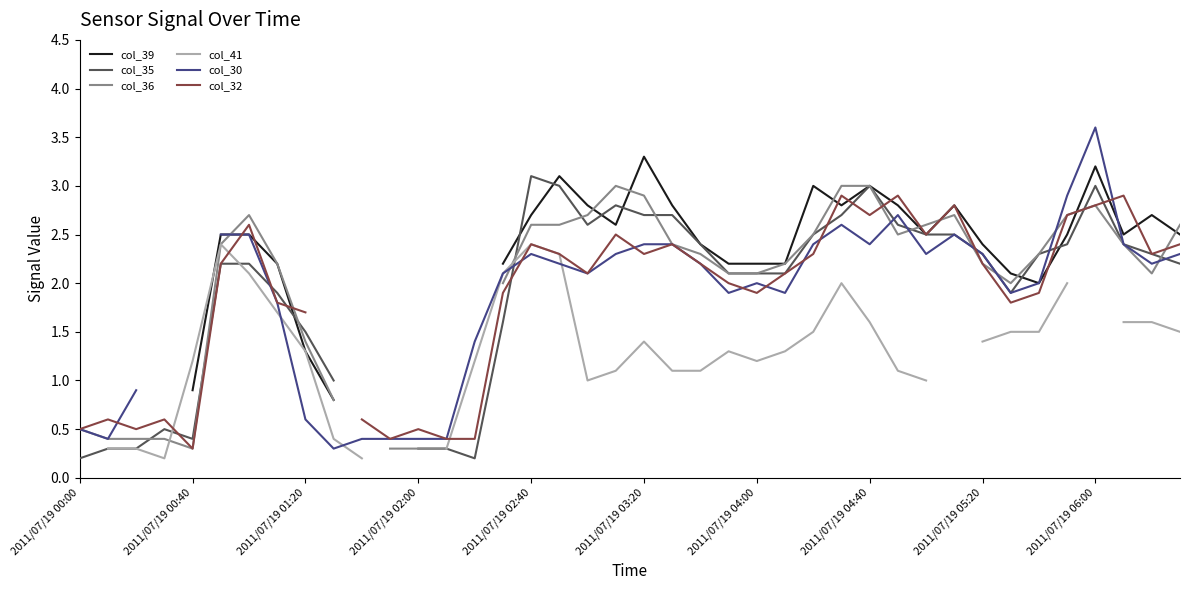

The col_36 series shows 1.1 at 39. True or false?

False